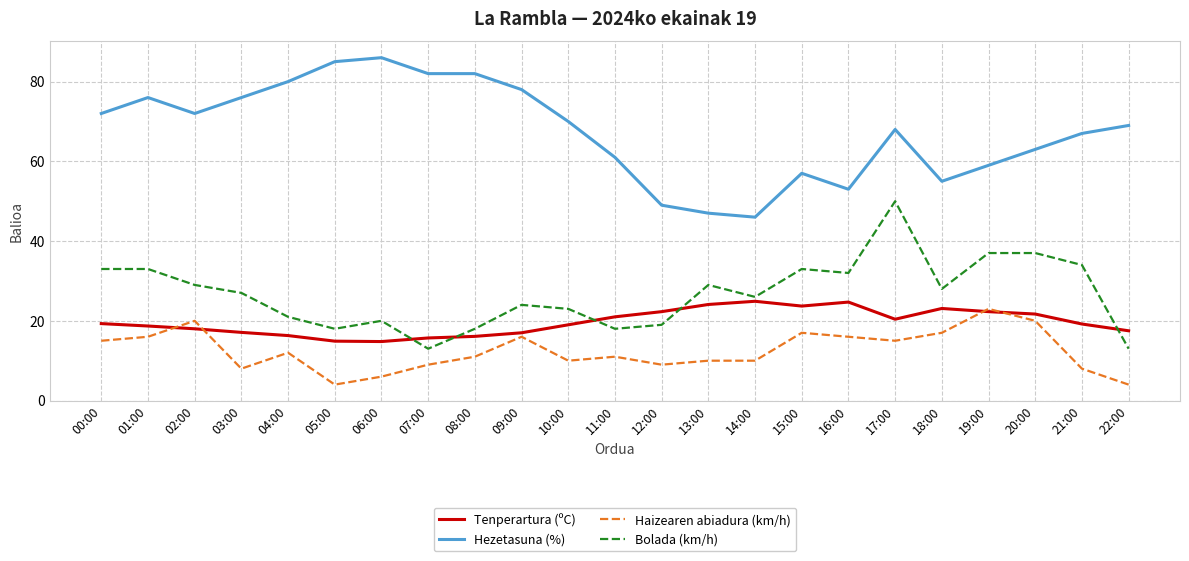

How many lines are shown in the chart?

4